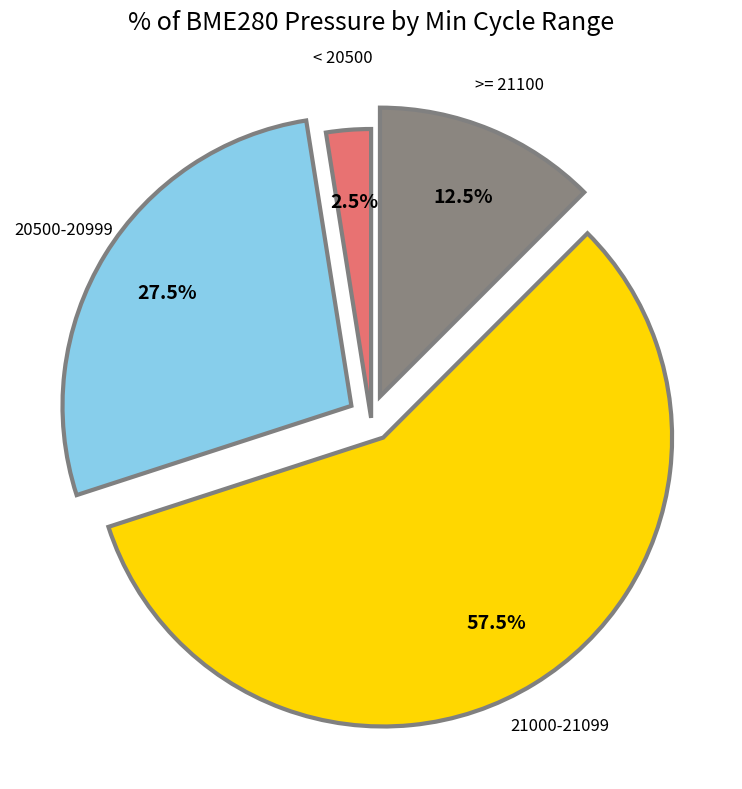

Is there a majority slice in this chart?

Yes